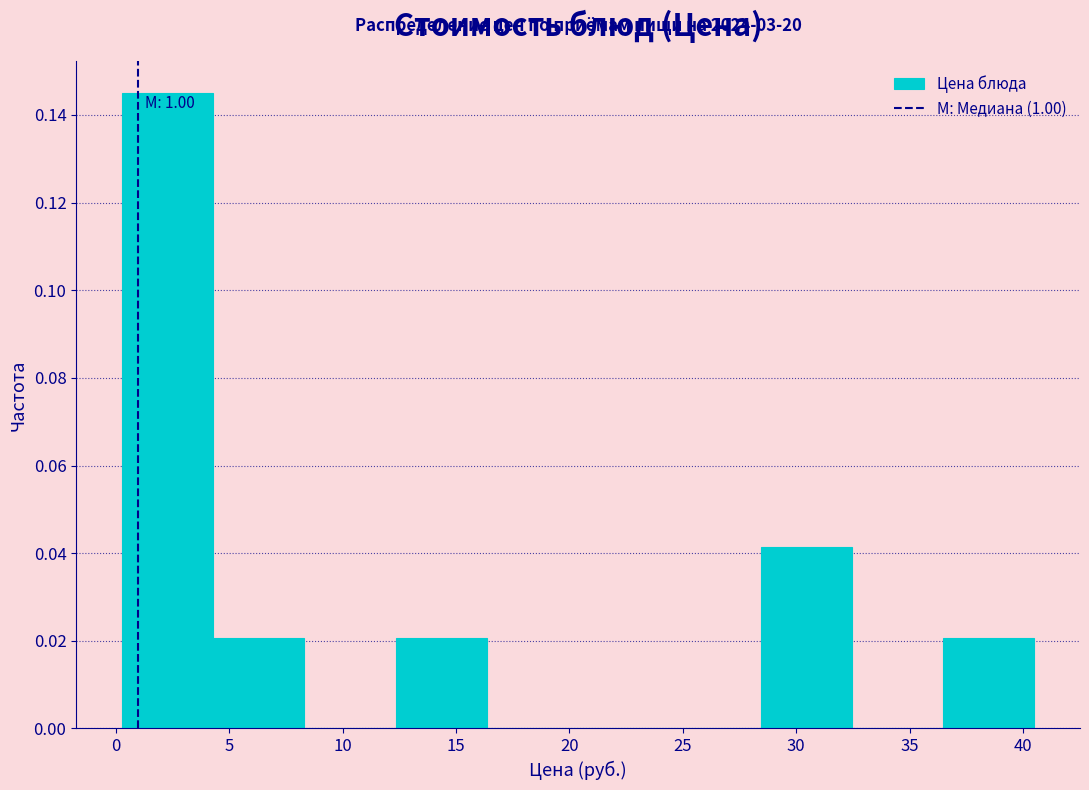

Which range on the x-axis has the tallest bar?

0.5 to 4.5